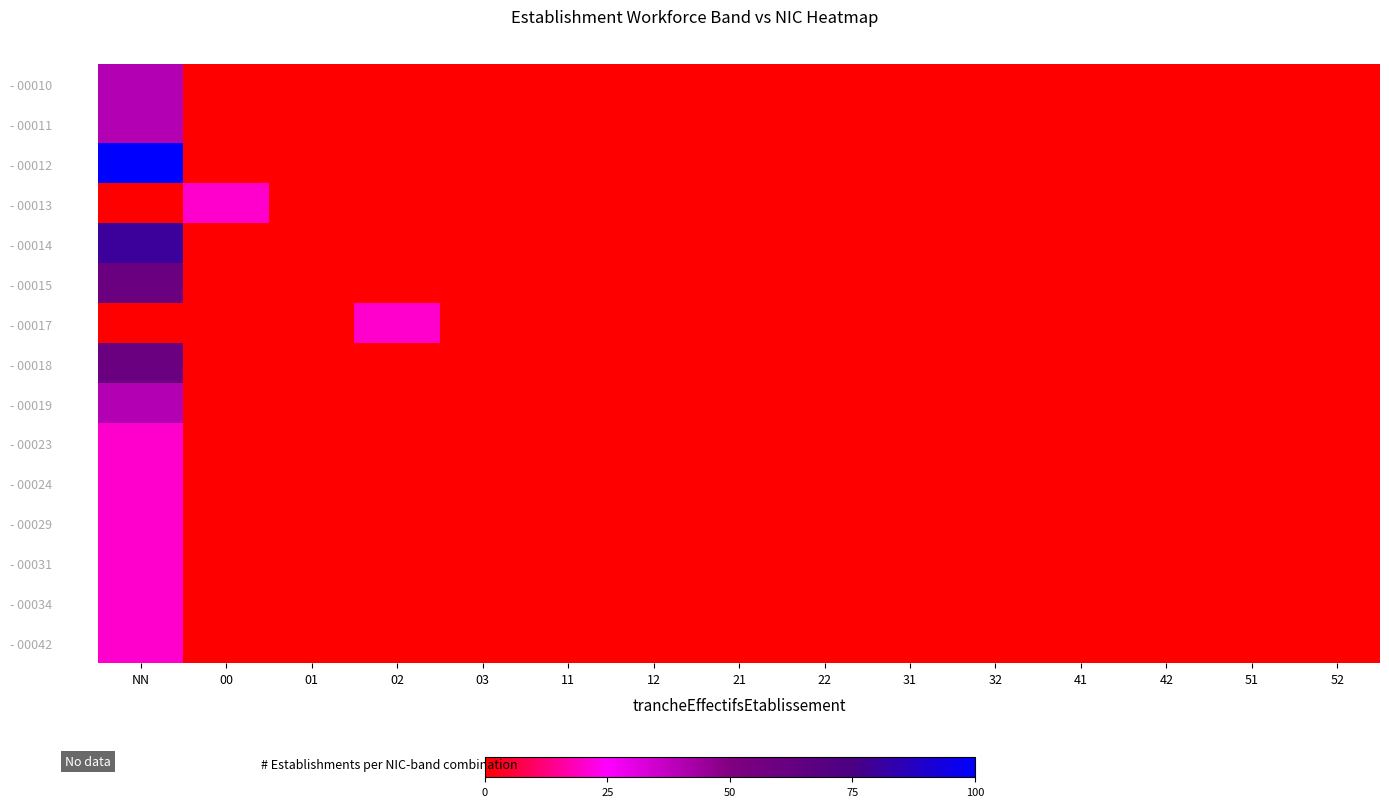

Reading left to right, extract all data points from this chart.

- 00010: NN=40	00=0	01=0	02=0	03=0	11=0	12=0	21=0	22=0	31=0	32=0	41=0	42=0	51=0	52=0
- 00011: NN=40	00=0	01=0	02=0	03=0	11=0	12=0	21=0	22=0	31=0	32=0	41=0	42=0	51=0	52=0
- 00012: NN=100	00=0	01=0	02=0	03=0	11=0	12=0	21=0	22=0	31=0	32=0	41=0	42=0	51=0	52=0
- 00013: NN=0	00=20	01=0	02=0	03=0	11=0	12=0	21=0	22=0	31=0	32=0	41=0	42=0	51=0	52=0
- 00014: NN=80	00=0	01=0	02=0	03=0	11=0	12=0	21=0	22=0	31=0	32=0	41=0	42=0	51=0	52=0
- 00015: NN=60	00=0	01=0	02=0	03=0	11=0	12=0	21=0	22=0	31=0	32=0	41=0	42=0	51=0	52=0
- 00017: NN=0	00=0	01=0	02=20	03=0	11=0	12=0	21=0	22=0	31=0	32=0	41=0	42=0	51=0	52=0
- 00018: NN=60	00=0	01=0	02=0	03=0	11=0	12=0	21=0	22=0	31=0	32=0	41=0	42=0	51=0	52=0
- 00019: NN=40	00=0	01=0	02=0	03=0	11=0	12=0	21=0	22=0	31=0	32=0	41=0	42=0	51=0	52=0
- 00023: NN=20	00=0	01=0	02=0	03=0	11=0	12=0	21=0	22=0	31=0	32=0	41=0	42=0	51=0	52=0
- 00024: NN=20	00=0	01=0	02=0	03=0	11=0	12=0	21=0	22=0	31=0	32=0	41=0	42=0	51=0	52=0
- 00029: NN=20	00=0	01=0	02=0	03=0	11=0	12=0	21=0	22=0	31=0	32=0	41=0	42=0	51=0	52=0
- 00031: NN=20	00=0	01=0	02=0	03=0	11=0	12=0	21=0	22=0	31=0	32=0	41=0	42=0	51=0	52=0
- 00034: NN=20	00=0	01=0	02=0	03=0	11=0	12=0	21=0	22=0	31=0	32=0	41=0	42=0	51=0	52=0
- 00042: NN=20	00=0	01=0	02=0	03=0	11=0	12=0	21=0	22=0	31=0	32=0	41=0	42=0	51=0	52=0